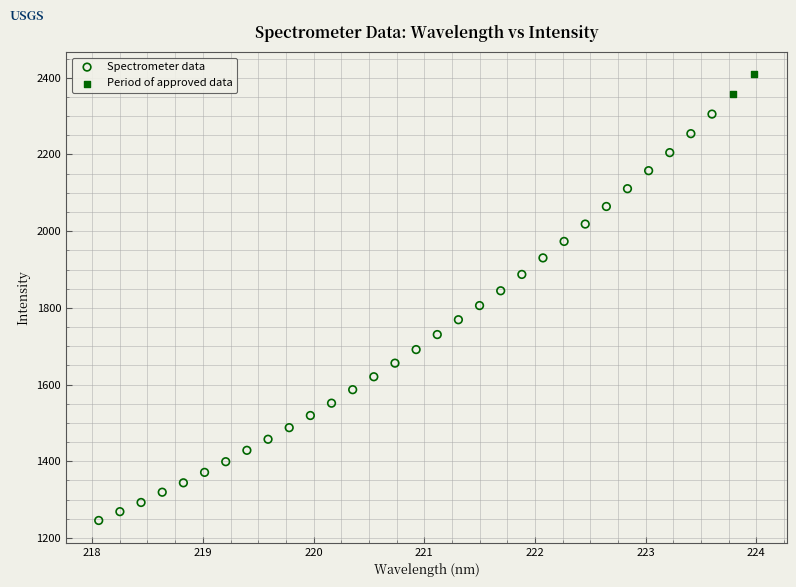

Which series has the largest Y range (max minus min)?

Spectrometer data